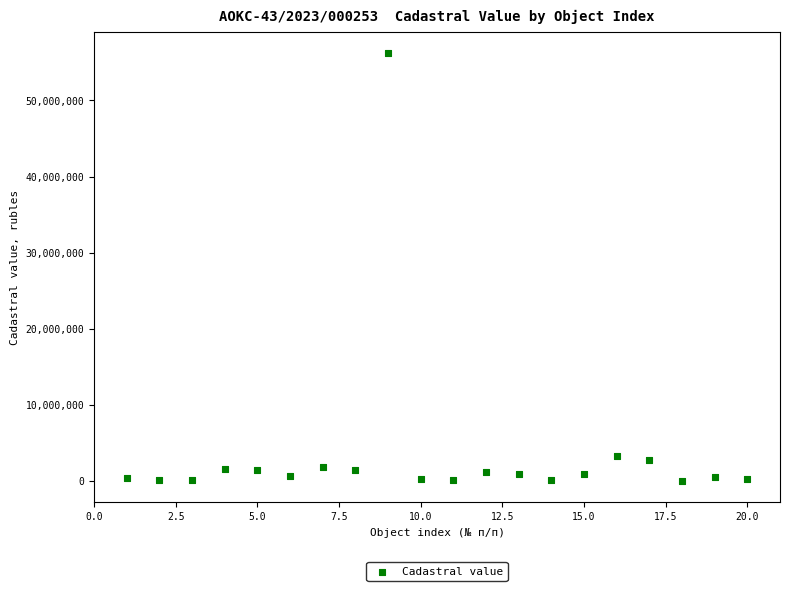

What is the range of Y values (max minus min)?

56153157.6